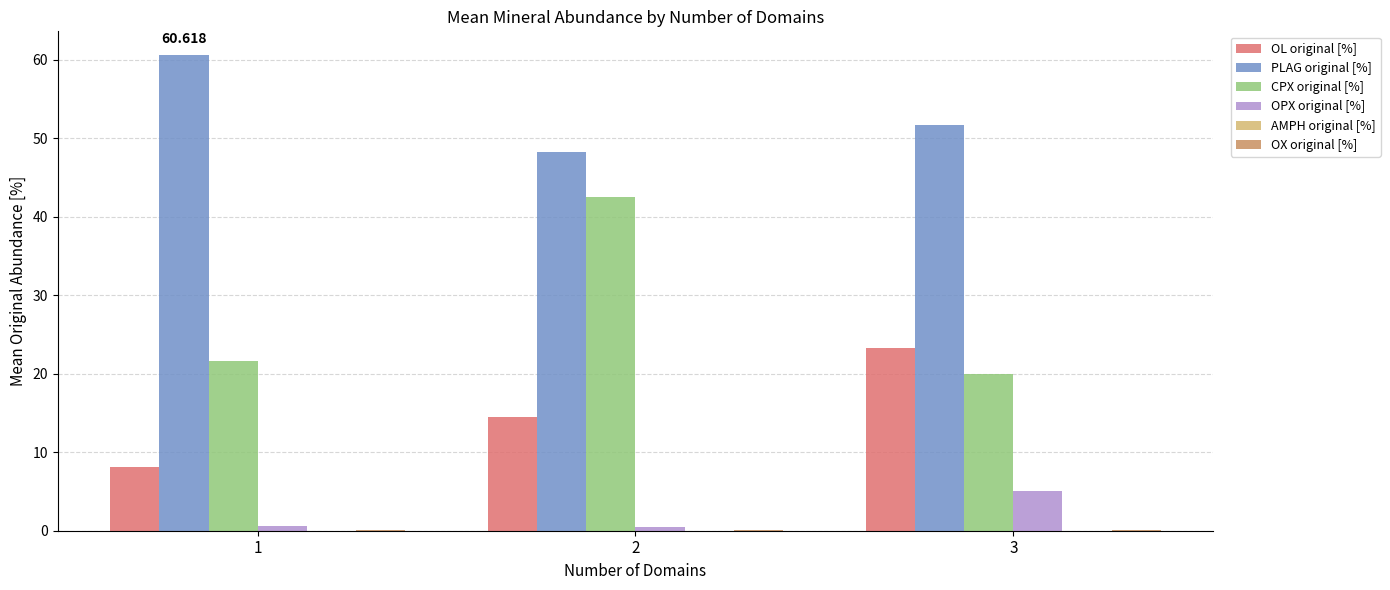

Between 1 and 3, which series saw the biggest shift?

OL original [%]